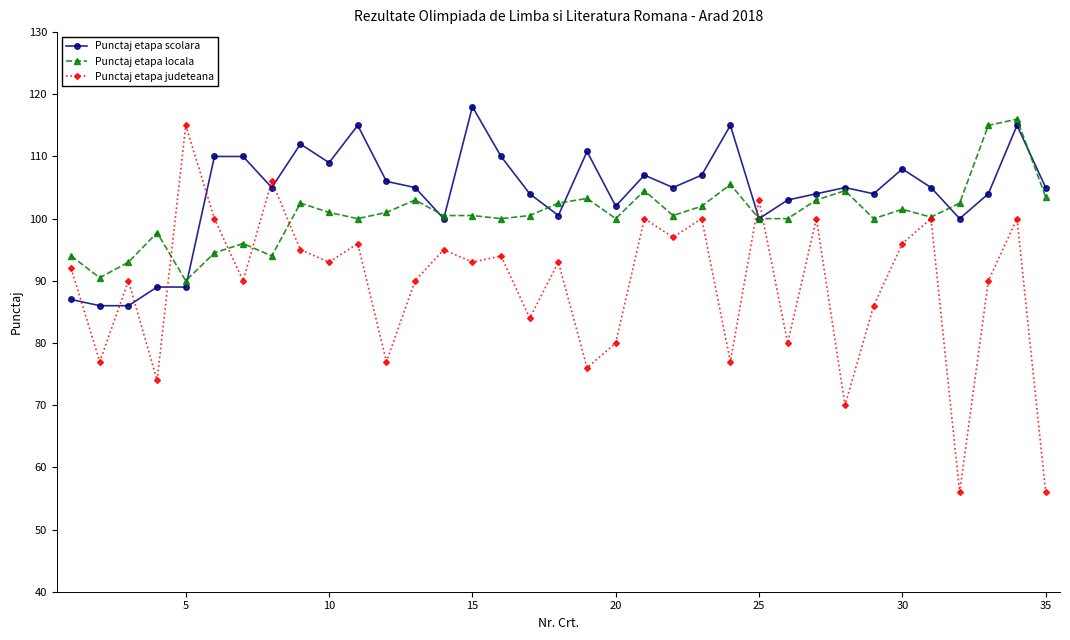

Does the chart display data point markers on the line(s)?

Yes